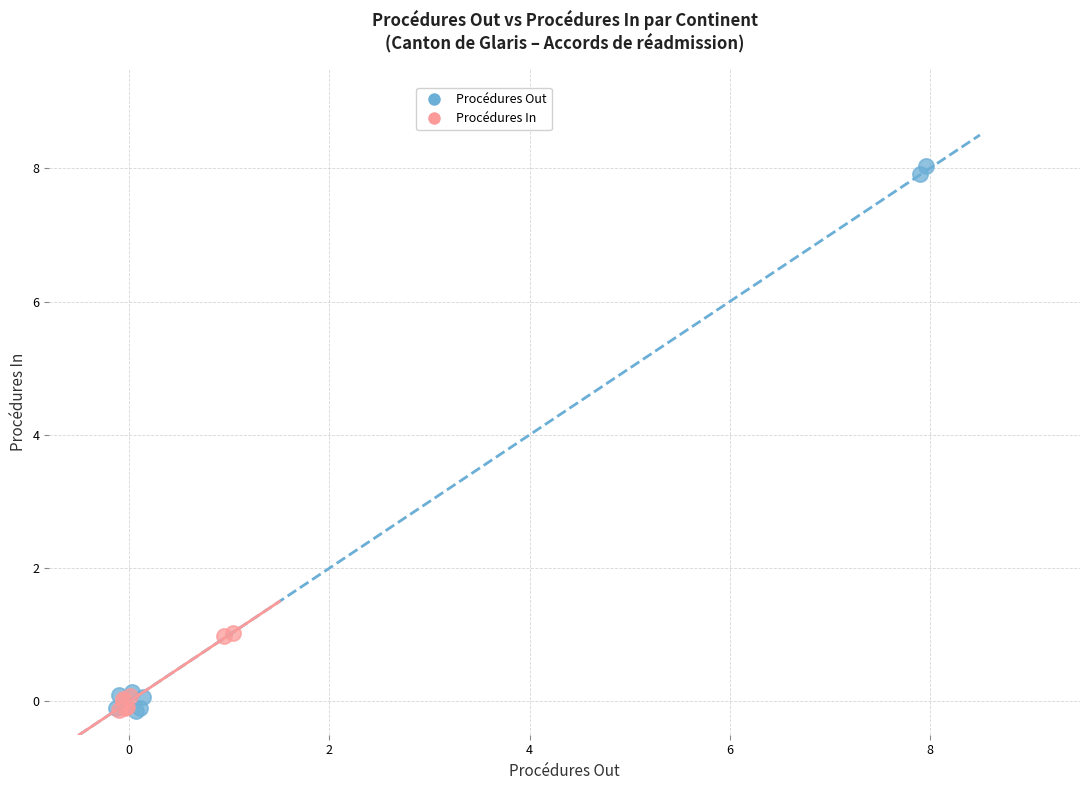

What are all the series names shown in the legend?

Procédures Out, Procédures In